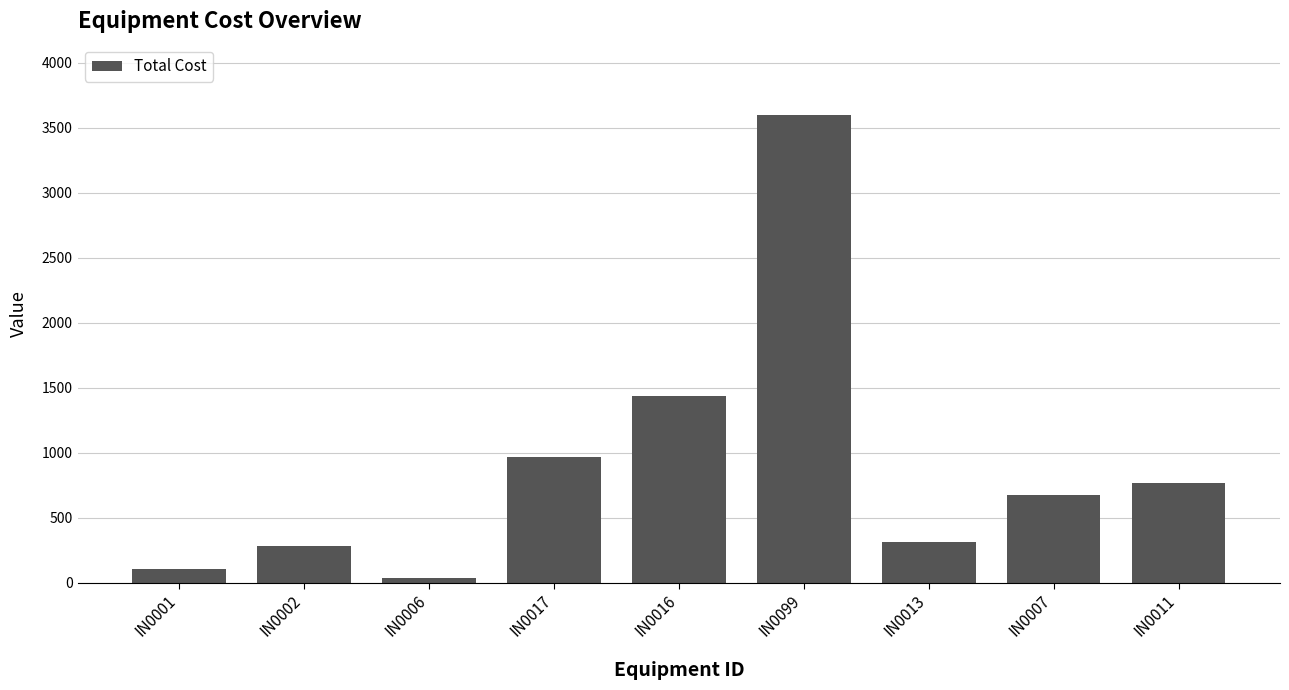

What is the smallest value displayed?

33